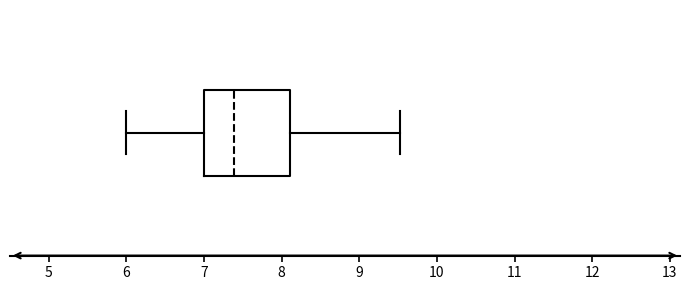

Read this box plot against the x-axis: the position of the median line, the range covered by the box, and the ends of both whiskers. The values are not printed on the chart, so give them approximately, as read against the axis.

median 7.4, box 7.0 to 8.1, whiskers 6.0 to 9.5